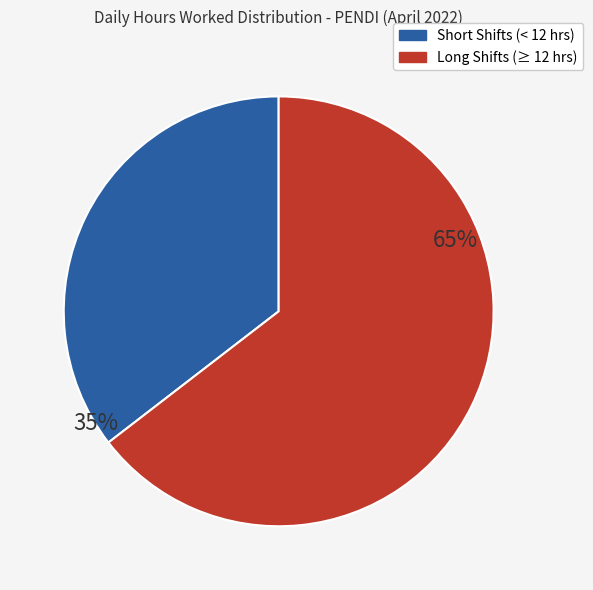

To the nearest percent, what is the average slice percentage?

50%